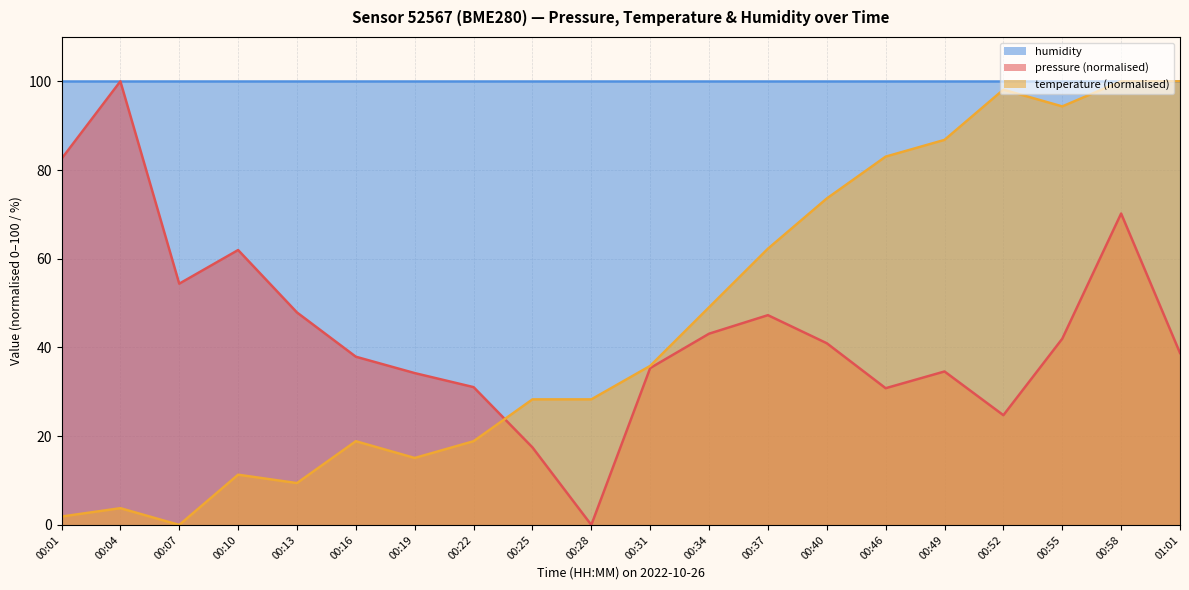

Count the number of categories in the chart.

20